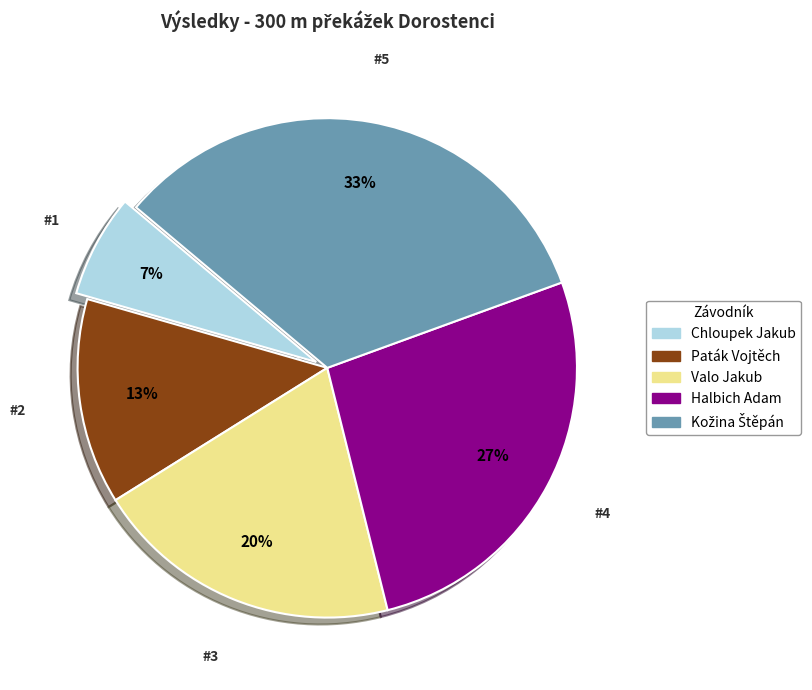

Is the sum of Paták Vojtěch and Chloupek Jakub greater than half?

No